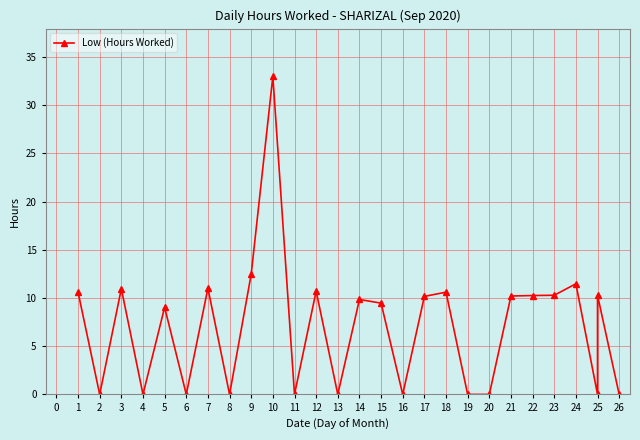

How many lines are shown in the chart?

1